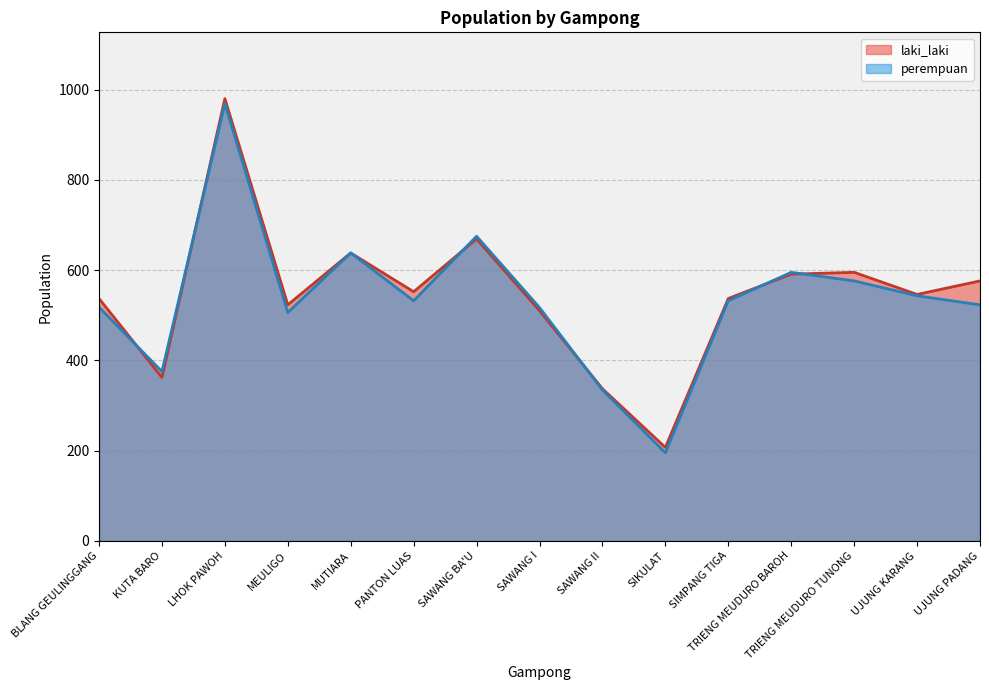

At how many categories does at least one series exceed 525?

10